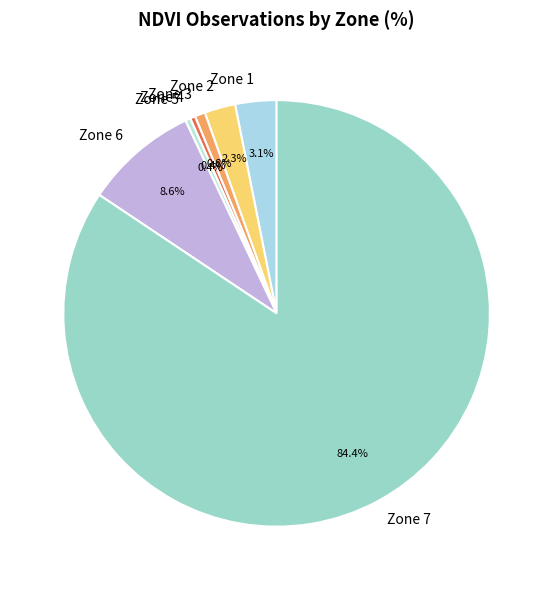

What percentage do Zone 1 and Zone 4 together represent?

3.5%